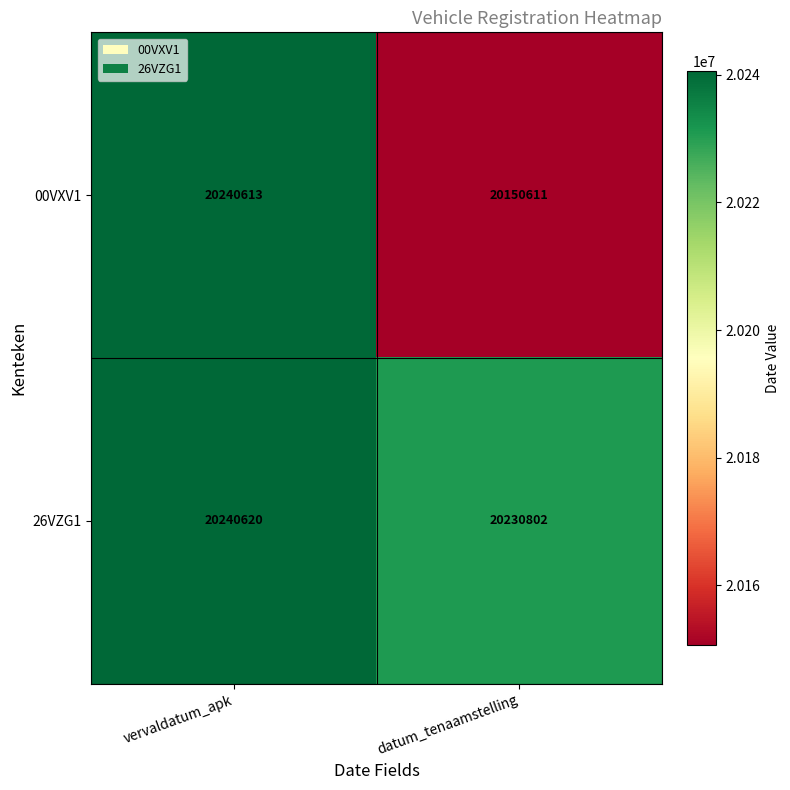

What is the average value of the 26VZG1 series?

20235711